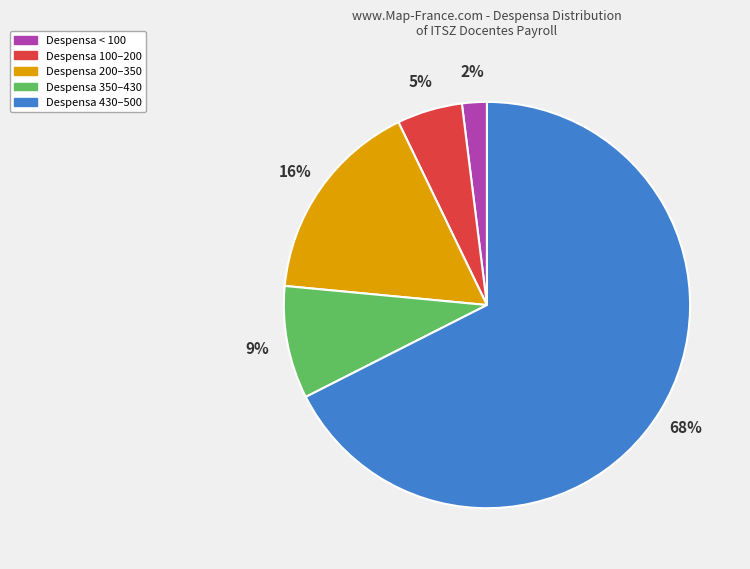

Is there a majority slice in this chart?

Yes